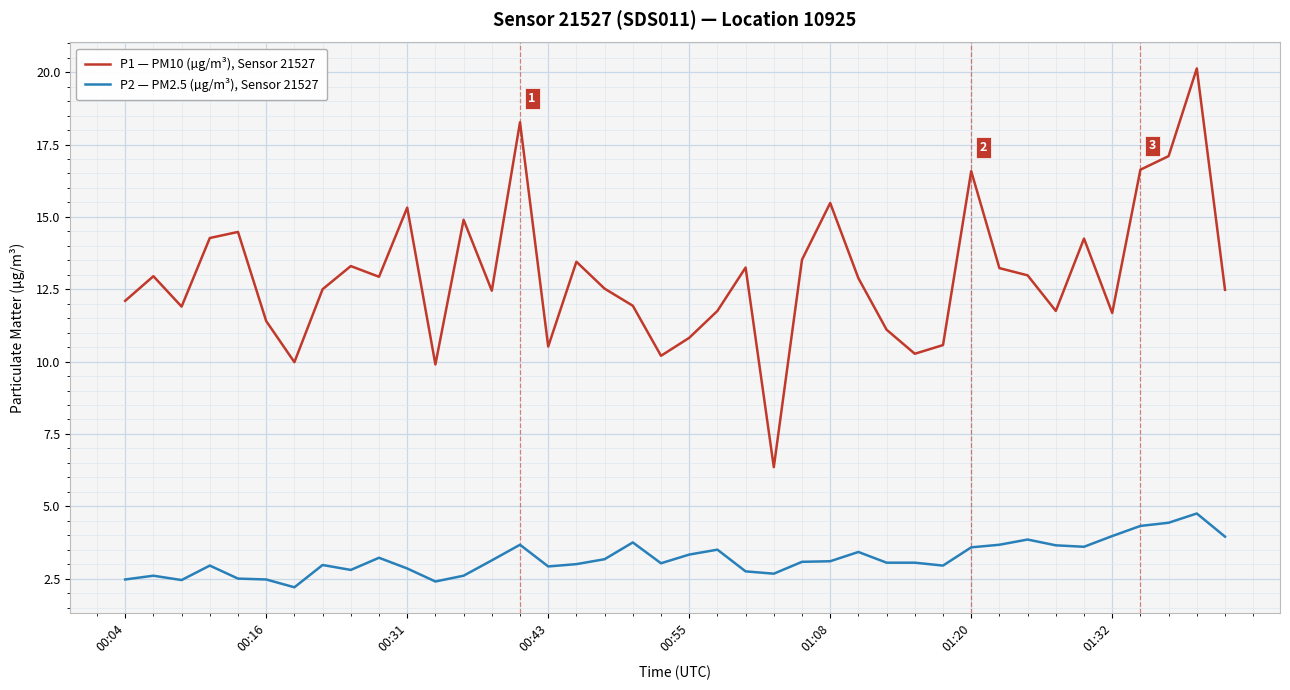

At how many categories does at least one series exceed 8?

39